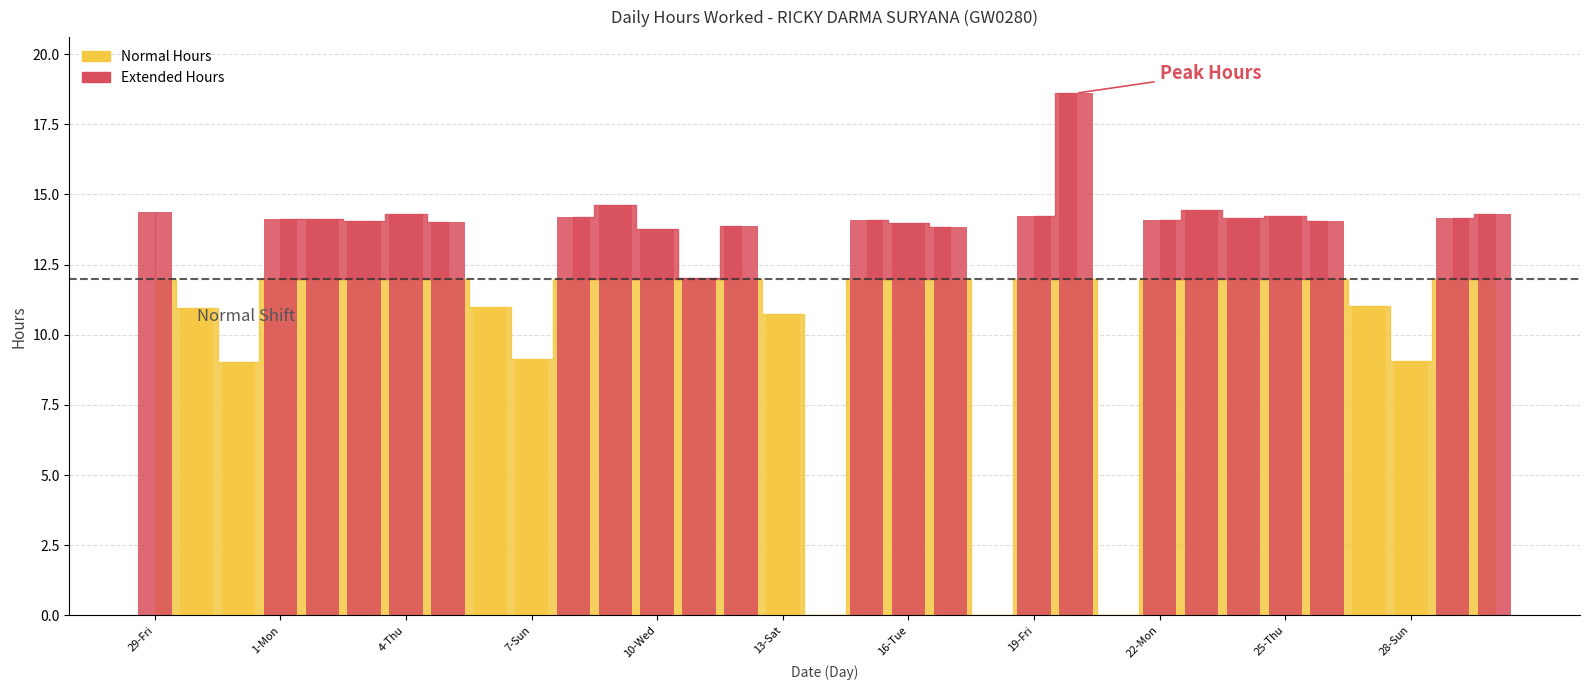

Reading right to left, what are all the values shown in this chart?

30-Tue=14.3	29-Mon=14.2	28-Sun=9.1	27-Sat=11.0	26-Fri=14.1	25-Thu=14.2	24-Wed=14.2	23-Tue=14.5	22-Mon=14.1	21-Sun=0.0	20-Sat=18.6	19-Fri=14.2	18-Thu=0.0	17-Wed=13.8	16-Tue=14.0	15-Mon=14.1	14-Sun=0.0	13-Sat=10.7	12-Fri=13.9	11-Thu=12.0	10-Wed=13.8	9-Tue=14.6	8-Mon=14.2	7-Sun=9.1	6-Sat=11.0	5-Fri=14.0	4-Thu=14.3	3-Wed=14.1	2-Tue=14.1	1-Mon=14.1	31-Sun=9.0	30-Sat=10.9	29-Fri=14.4